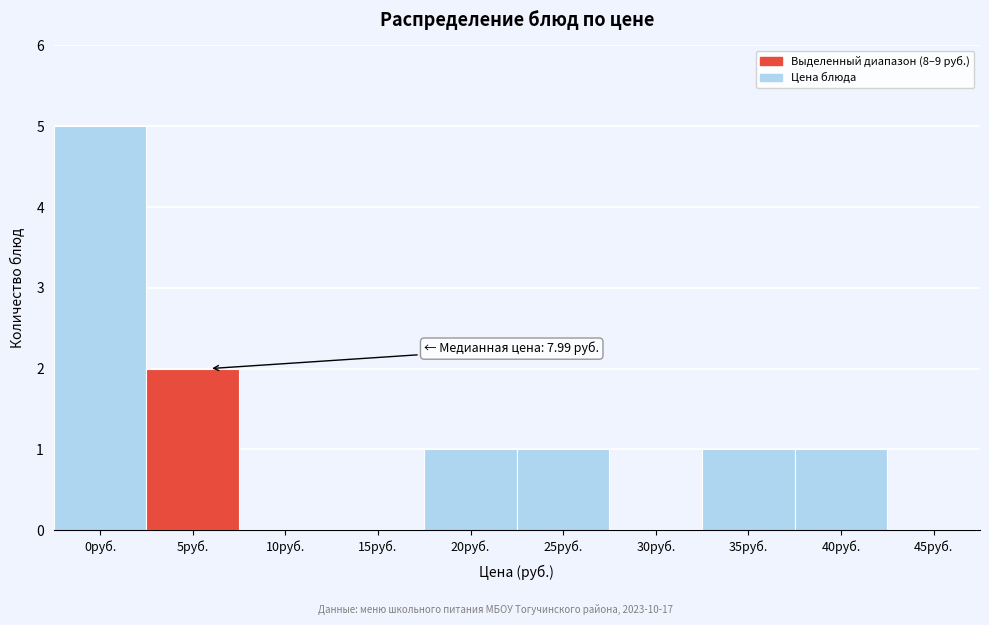

Reading left to right, extract all data points from this chart.

0руб.=5	5руб.=2	10руб.=0	15руб.=0	20руб.=1	25руб.=1	30руб.=0	35руб.=1	40руб.=1	45руб.=0